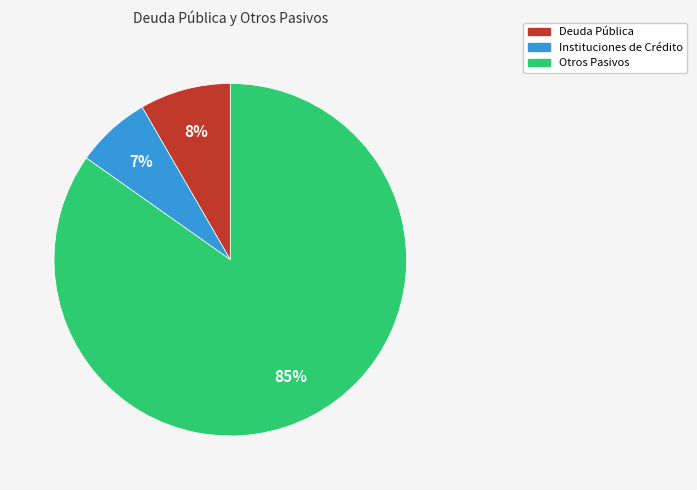

Does any single category account for the majority?

Yes